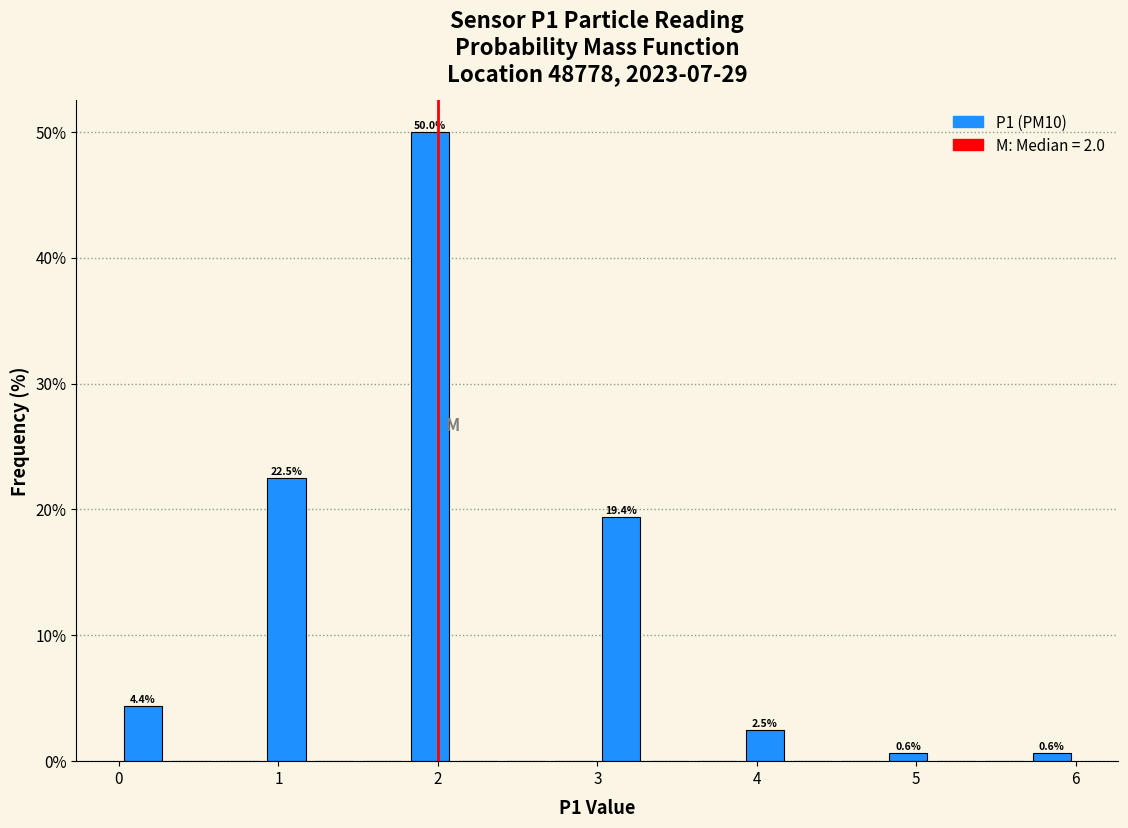

Around what value on the x-axis is the tallest bar? Give the approximate position of its centre, as read against the axis.

2.0